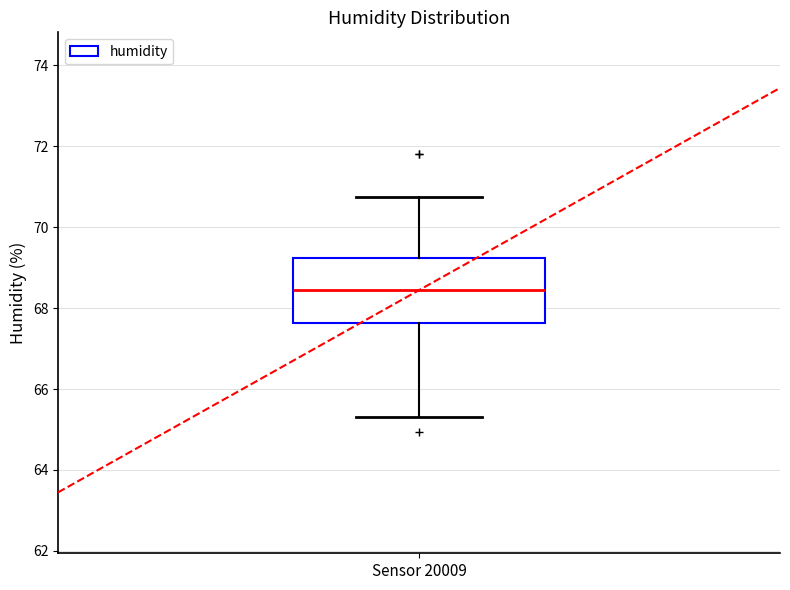

Transcribe this box plot: give where the median line is, the range the box spans, and where the two whiskers end, as read against the y-axis. The values are not printed on the chart, so give them approximately, as read against the axis.

median 68.4, box 67.6 to 69.2, whiskers 65.4 to 70.8